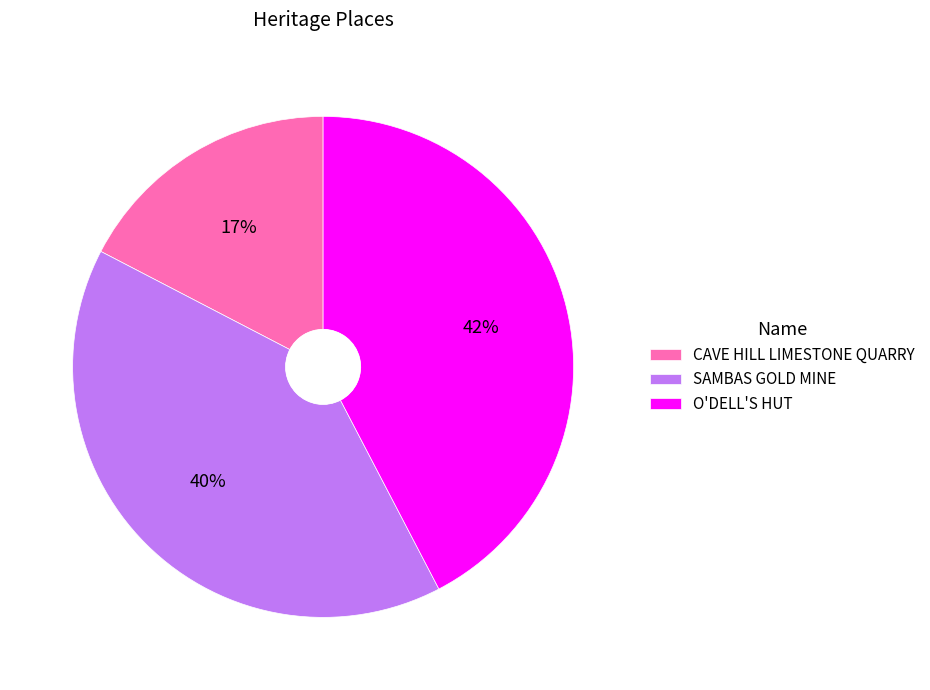

Is it true that SAMBAS GOLD MINE is 40% of the pie?

True